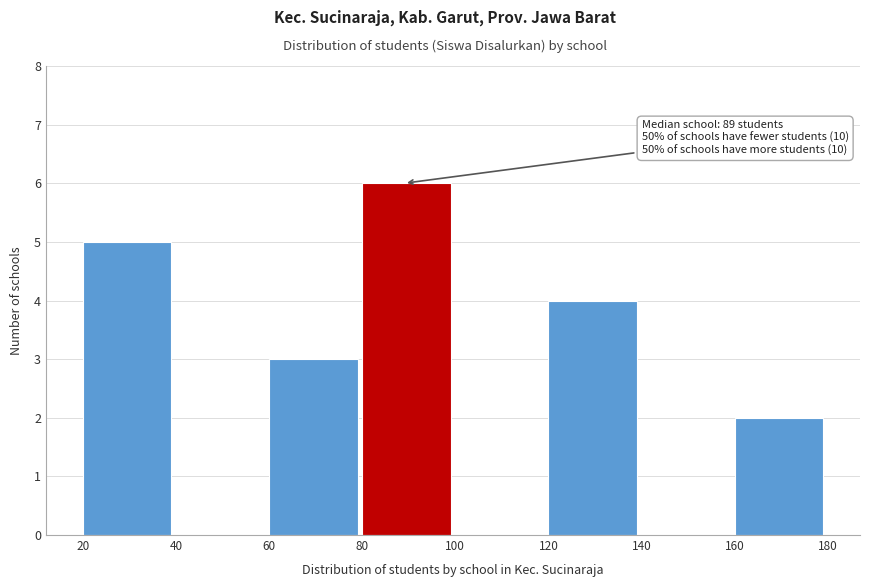

Which range on the x-axis has the tallest bar?

80 to 100